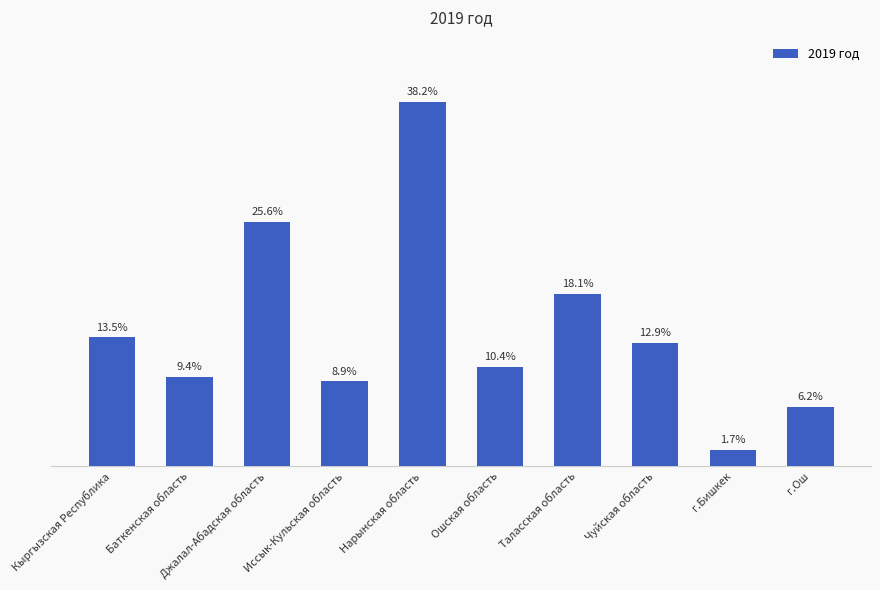

Are the bars grouped side by side (vs. stacked)?

No